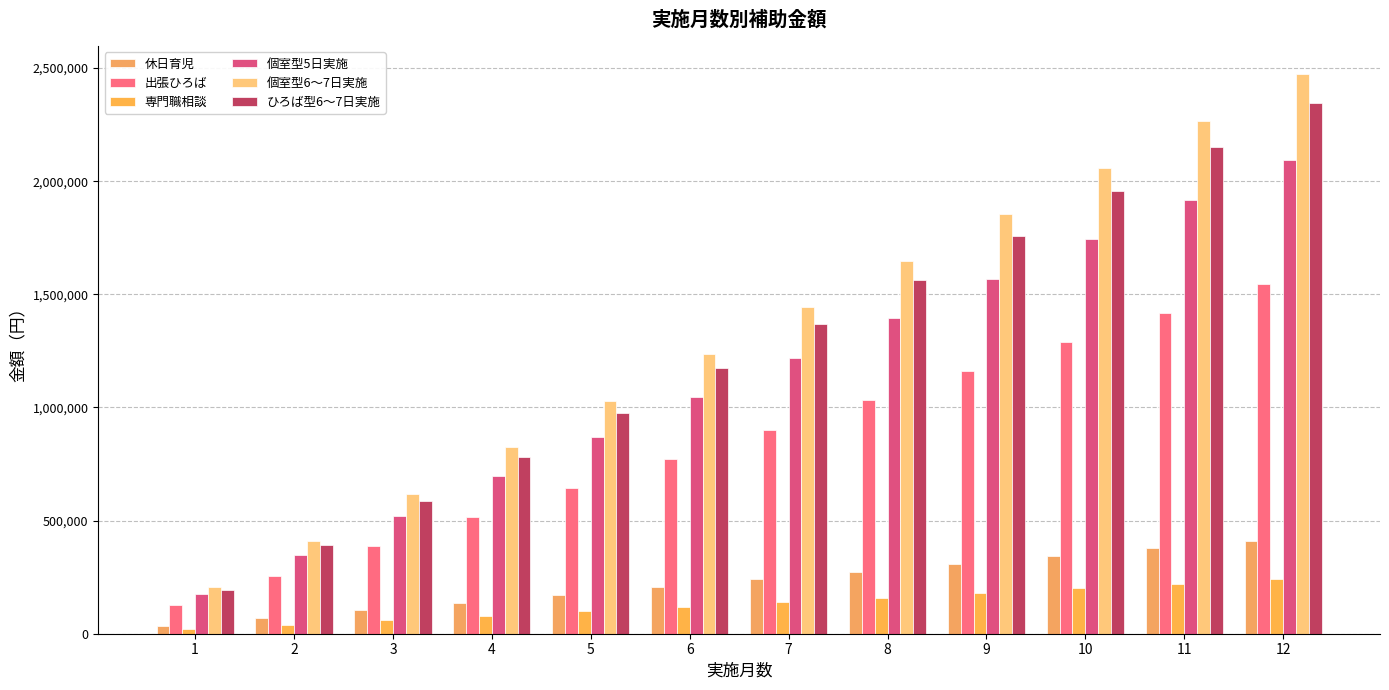

Is it true that 個室型6～7日実施 equals 3323072 at 9?

False